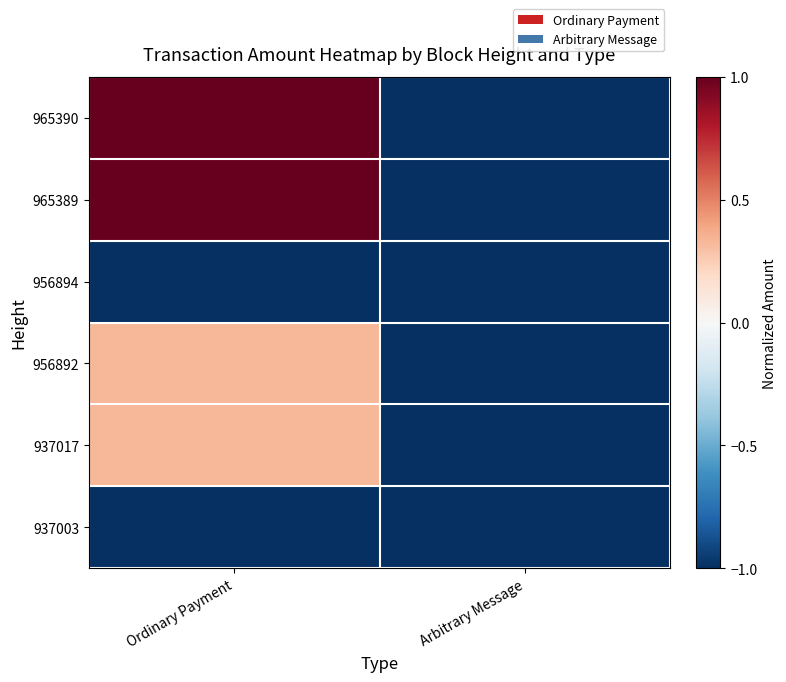

Which has a higher value, Ordinary Payment or Arbitrary Message?

Ordinary Payment